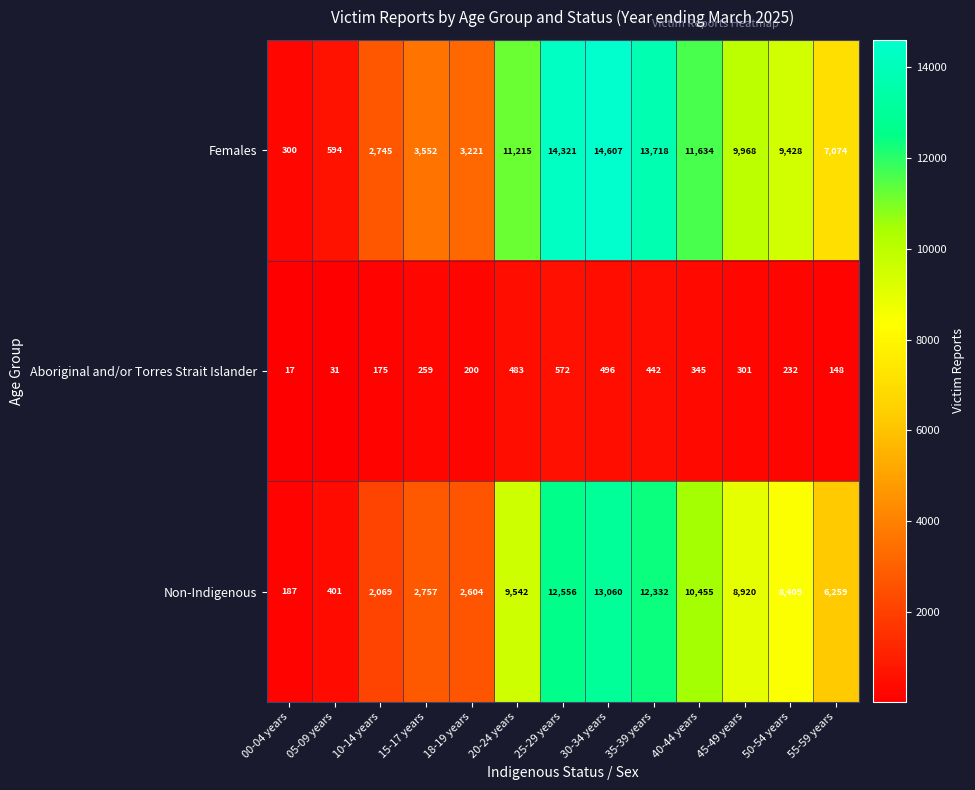

At how many categories does at least one series exceed 7572?

7